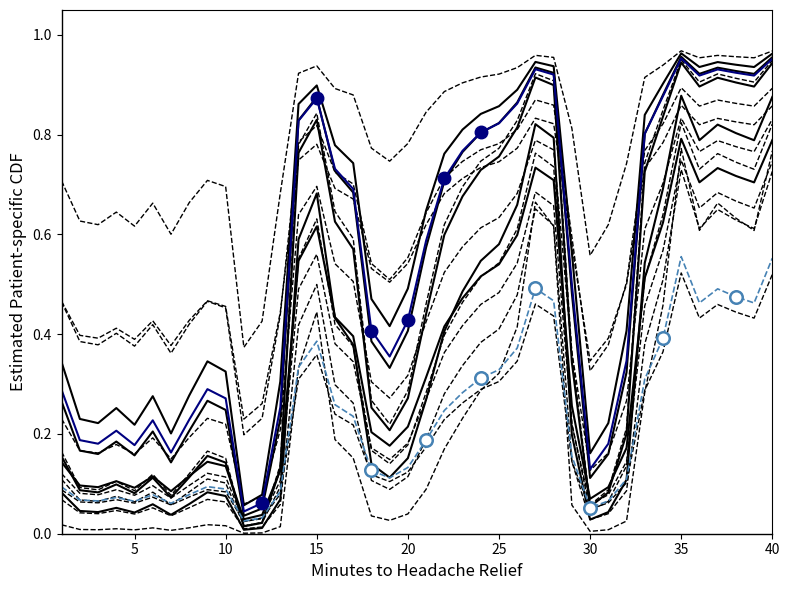

Is this an area chart (filled region under the line)?

No